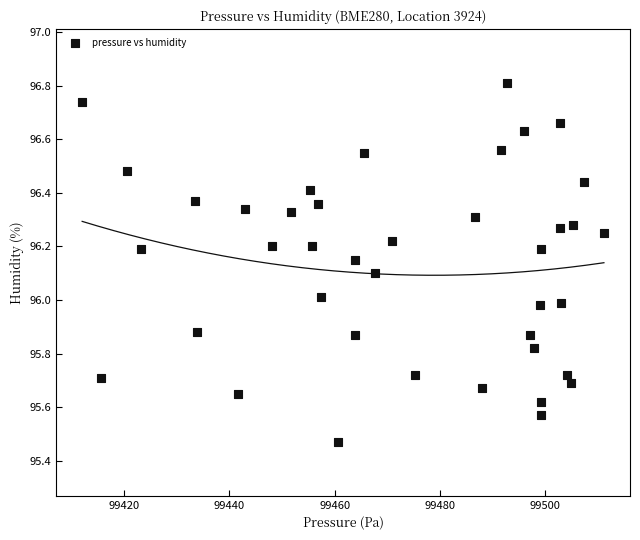

What is the range of Y values (max minus min)?

1.3